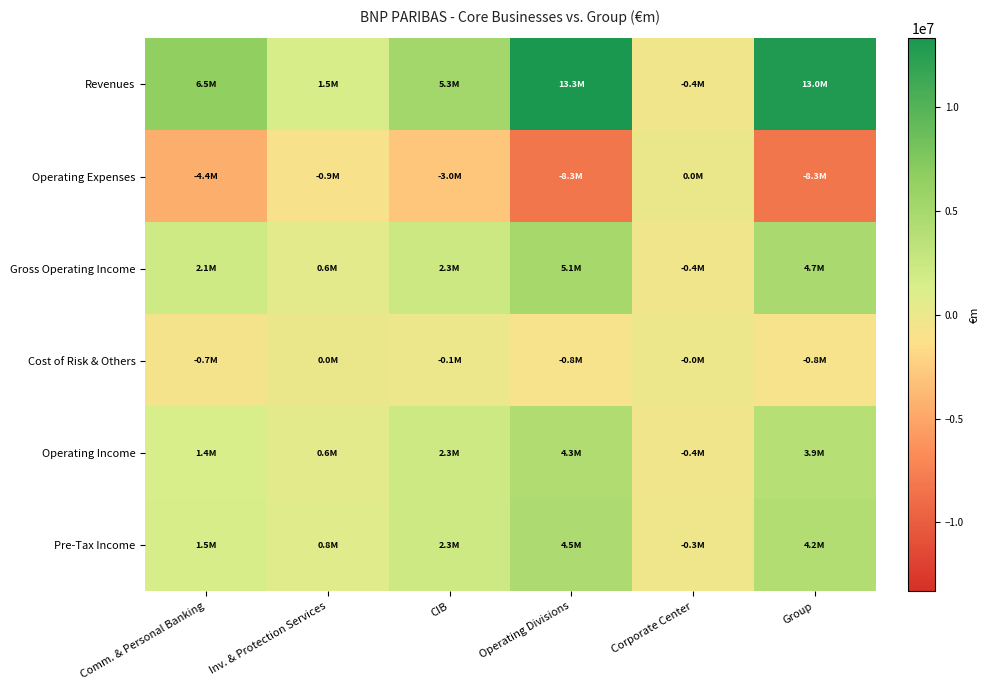

Which series changed the most between Operating Divisions and Corporate Center?

Revenues